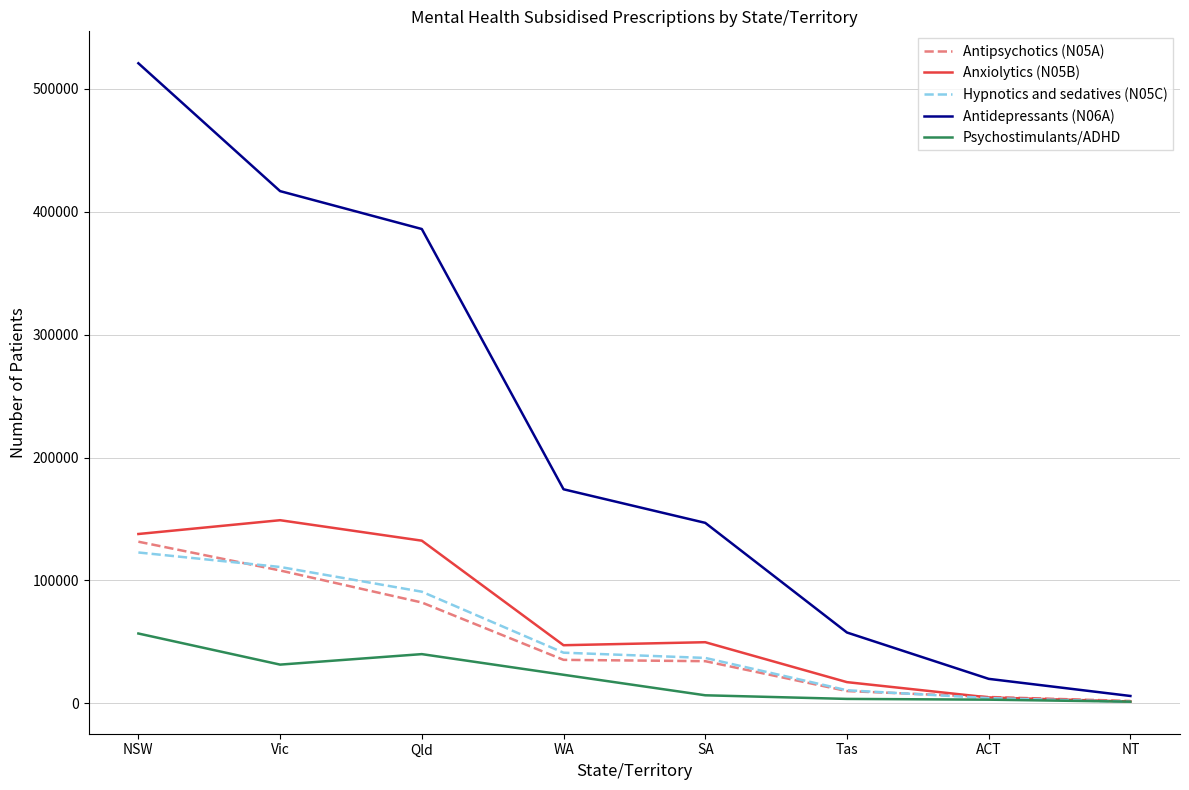

What is the spread (max minus min) of values at WA?

150899